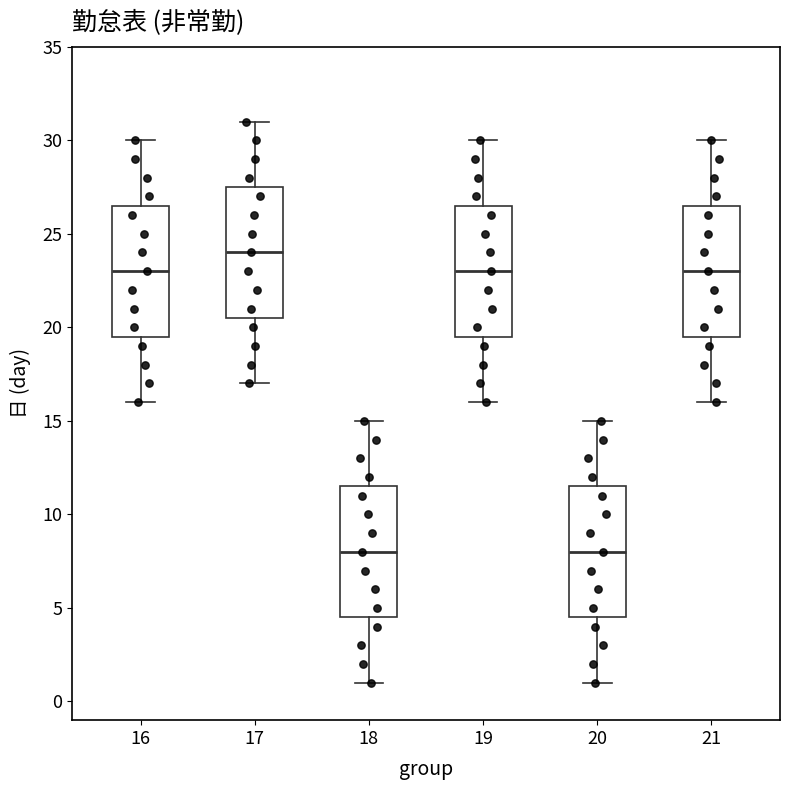

Reading left to right, read every box against the y-axis: the position of its median line, the range the box covers, and the ends of its whiskers. The values are not printed on the chart, so give them approximately, as read against the axis.

16: median 23.0, box 19.5 to 26.5, whiskers 16.0 to 30.0
17: median 24.0, box 20.5 to 27.5, whiskers 17.0 to 31.0
18: median 8.0, box 4.5 to 11.5, whiskers 1.0 to 15.0
19: median 23.0, box 19.5 to 26.5, whiskers 16.0 to 30.0
20: median 8.0, box 4.5 to 11.5, whiskers 1.0 to 15.0
21: median 23.0, box 19.5 to 26.5, whiskers 16.0 to 30.0